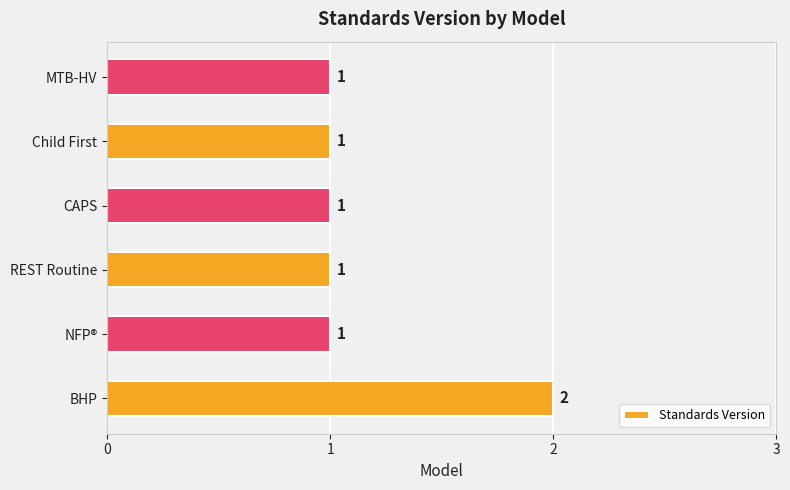

True or false: the data shows 1 at NFP®.

True